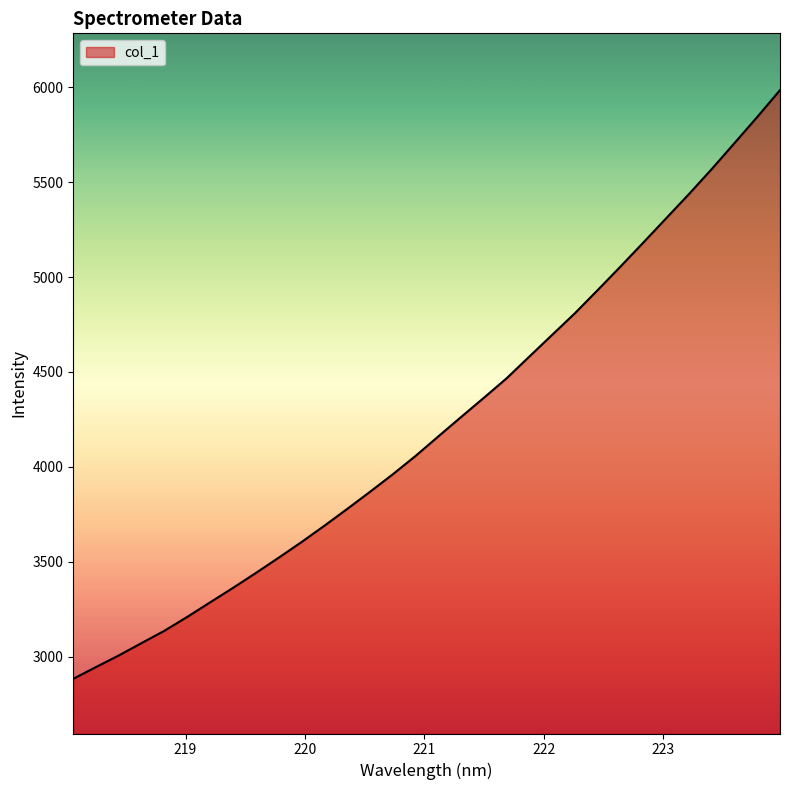

Does the chart have visible grid lines?

No